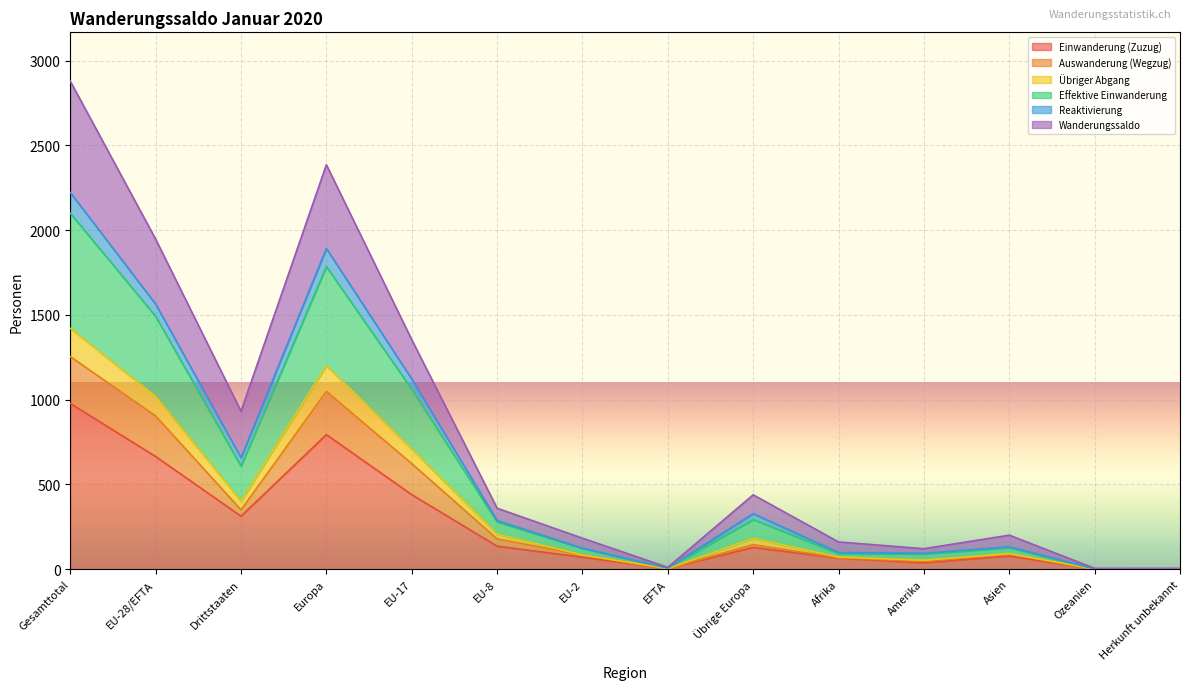

Is it true that Einwanderung (Zuzug) equals 237 at Europa?

False